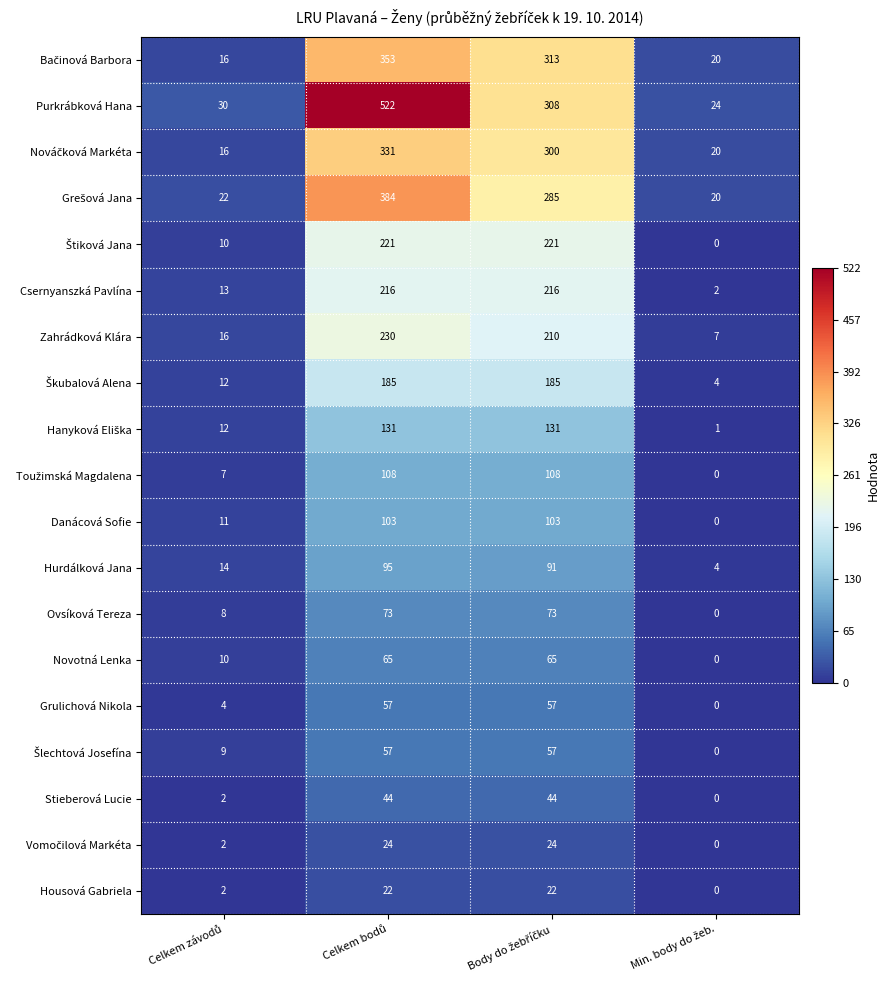

Which series has the largest total across all categories?

Purkrábková Hana